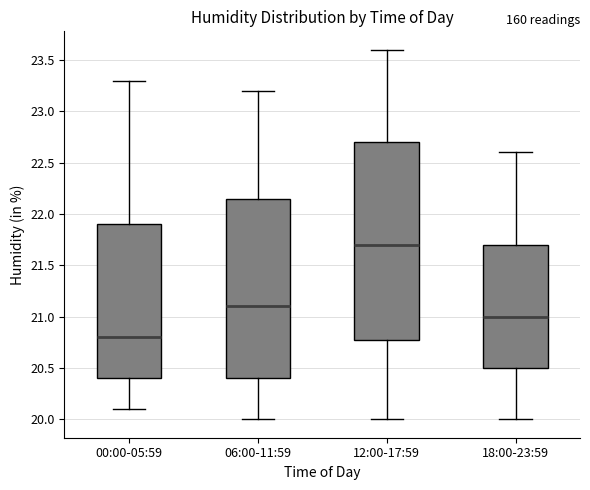

Reading left to right, read every box against the y-axis: the position of its median line, the range the box covers, and the ends of its whiskers. The values are not printed on the chart, so give them approximately, as read against the axis.

00:00-05:59: median 20.80, box 20.40 to 21.90, whiskers 20.10 to 23.30
06:00-11:59: median 21.10, box 20.40 to 22.15, whiskers 20.00 to 23.20
12:00-17:59: median 21.70, box 20.80 to 22.70, whiskers 20.00 to 23.60
18:00-23:59: median 21.00, box 20.50 to 21.70, whiskers 20.00 to 22.60